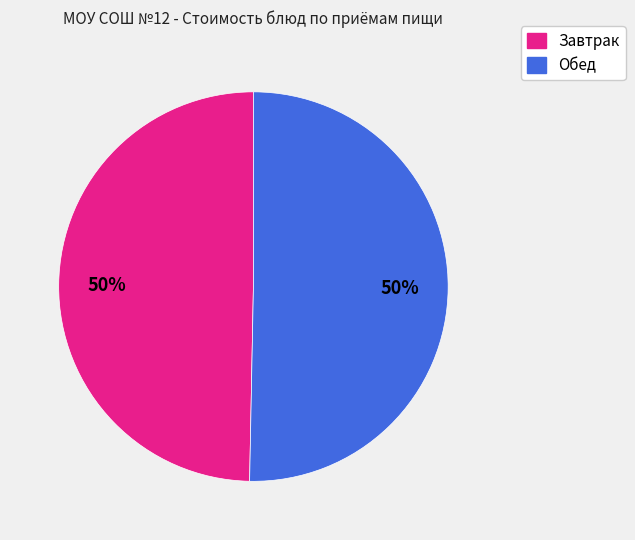

To the nearest percent, what is the average slice percentage?

50%